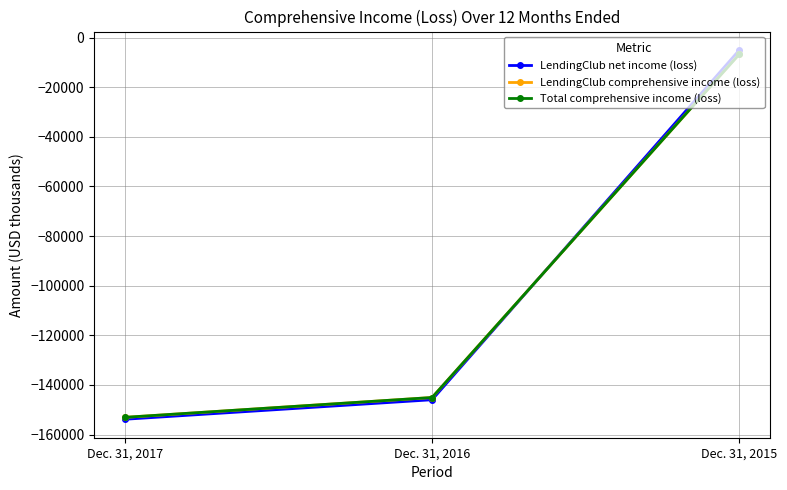

Reading left to right, what are all the values shown in this chart?

LendingClub net income (loss): Dec. 31, 2017=-153835	Dec. 31, 2016=-145969	Dec. 31, 2015=-4995
LendingClub comprehensive income (loss): Dec. 31, 2017=-153073	Dec. 31, 2016=-145065	Dec. 31, 2015=-6666
Total comprehensive income (loss): Dec. 31, 2017=-153060	Dec. 31, 2016=-145065	Dec. 31, 2015=-6666